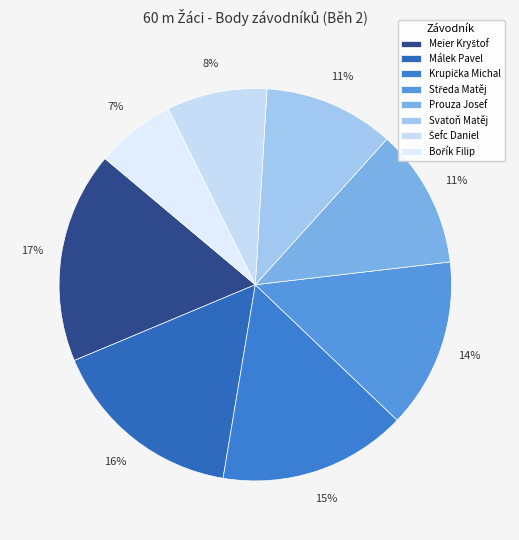

Count the number of slices in the pie.

8